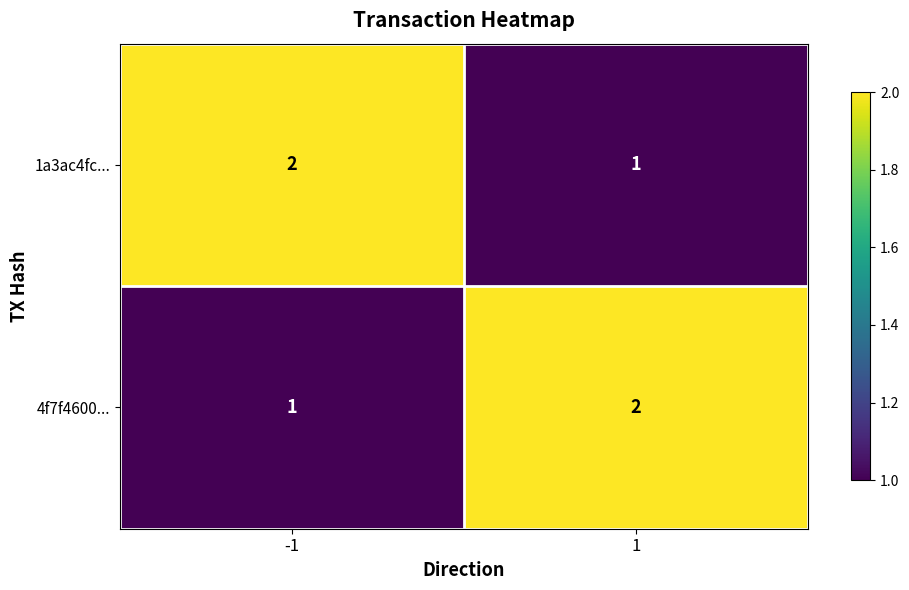

Reading left to right, transcribe all the data shown in this chart.

1a3ac4fc...: -1=2	1=1
4f7f4600...: -1=1	1=2